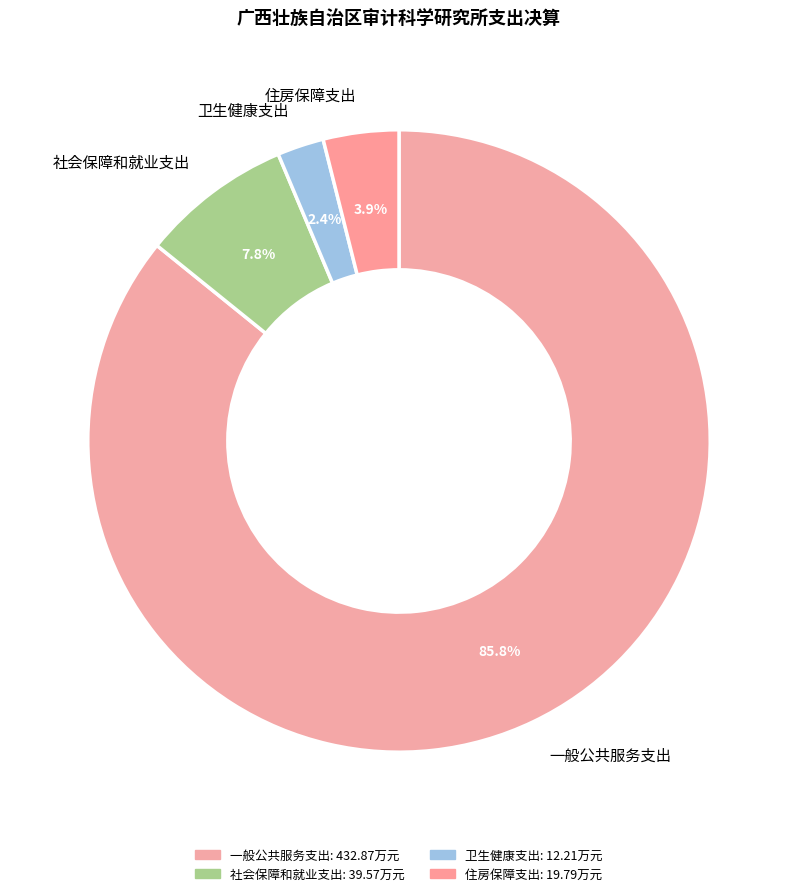

Rank the categories by value from lowest to highest.

卫生健康支出, 住房保障支出, 社会保障和就业支出, 一般公共服务支出